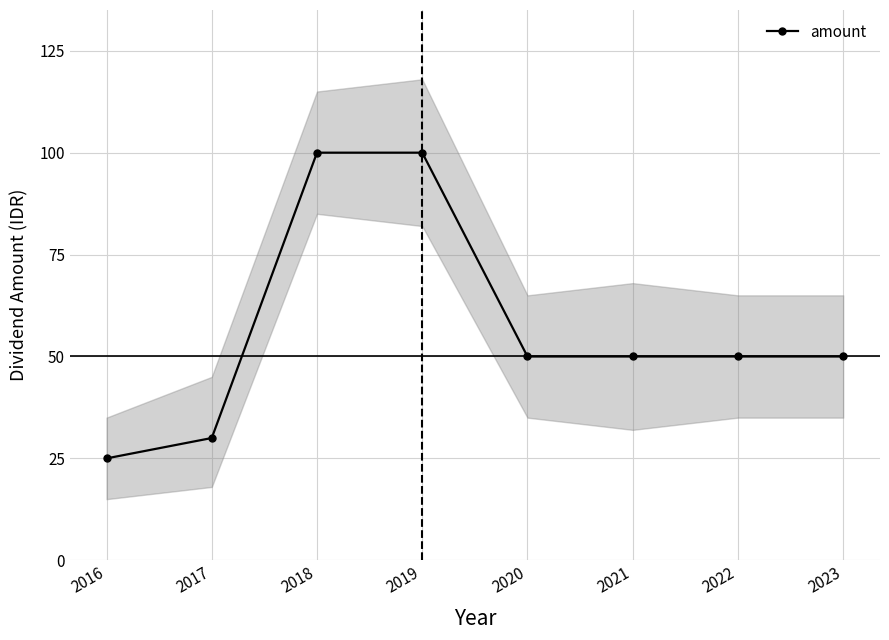

Where is the data nearest to the value 62?

2020